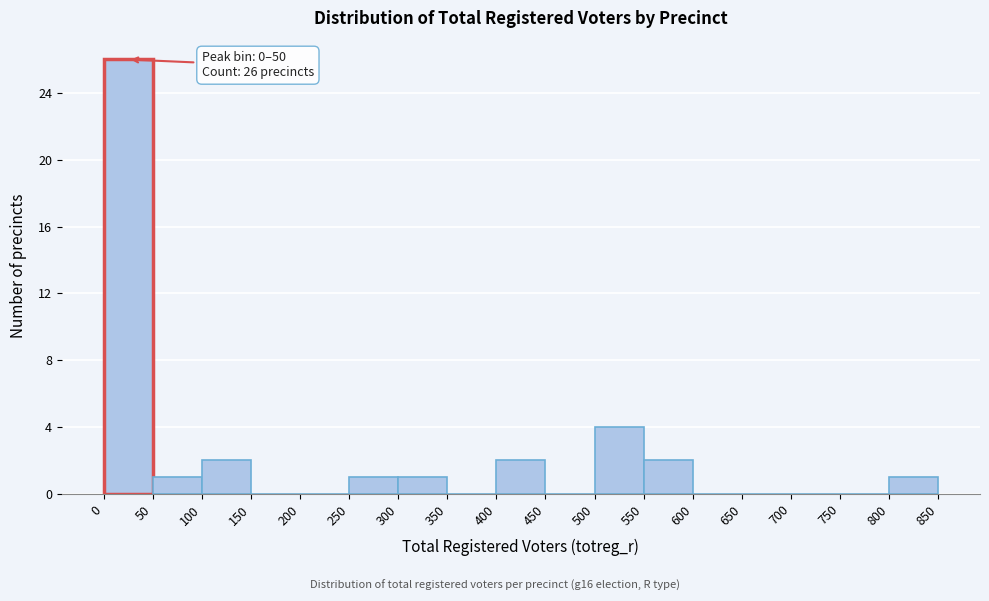

Over which range of the x-axis is the bar tallest?

0 to 50